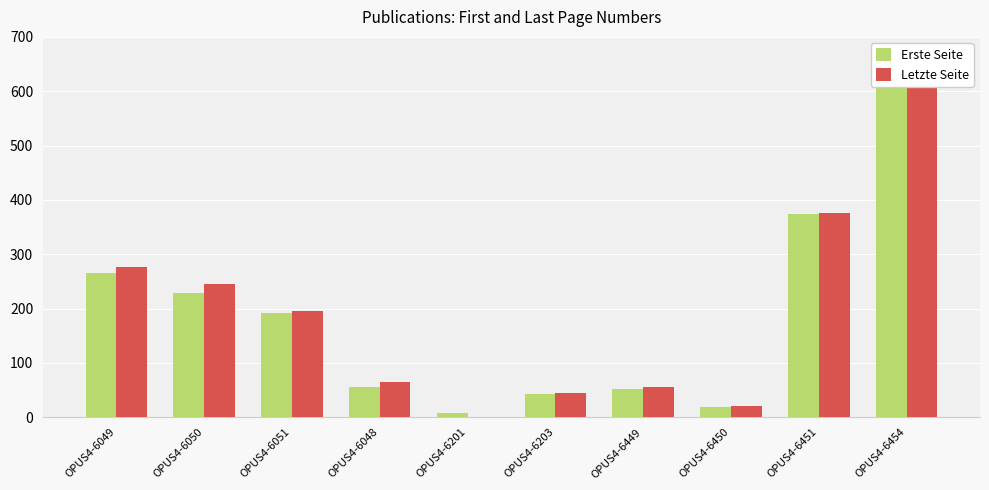

Rank the series at OPUS4-6450 from highest to lowest value.

Letzte Seite, Erste Seite